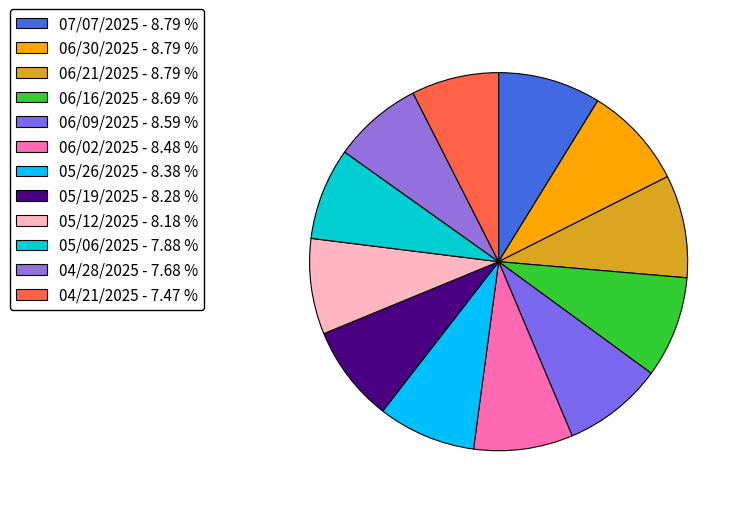

How many slices are in this pie chart?

12